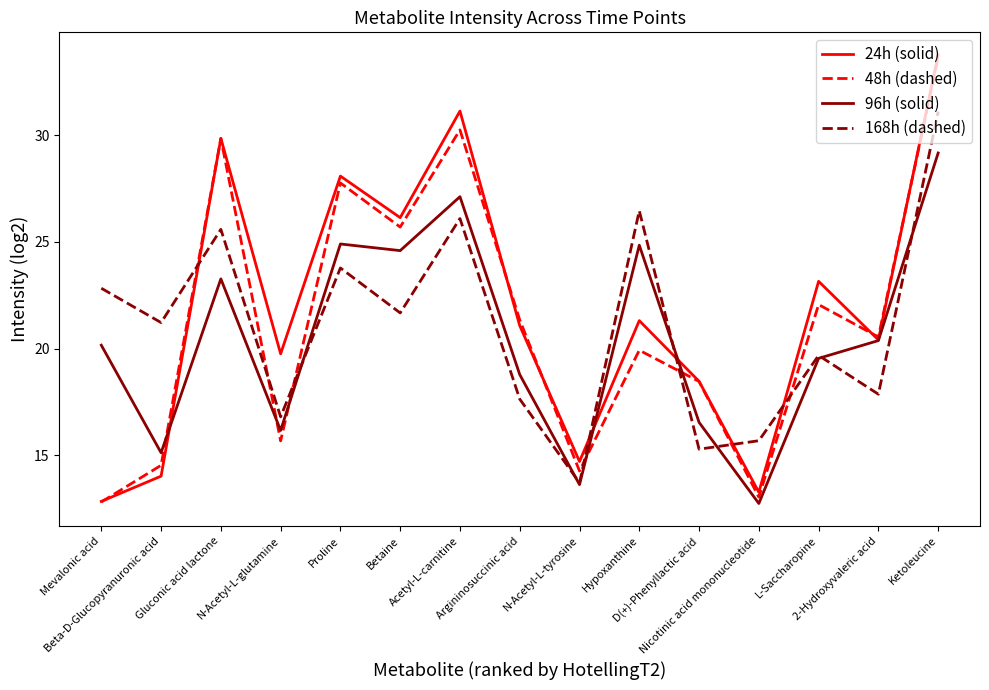

How many times do 168h (dashed) and 48h (dashed) cross each other?

7